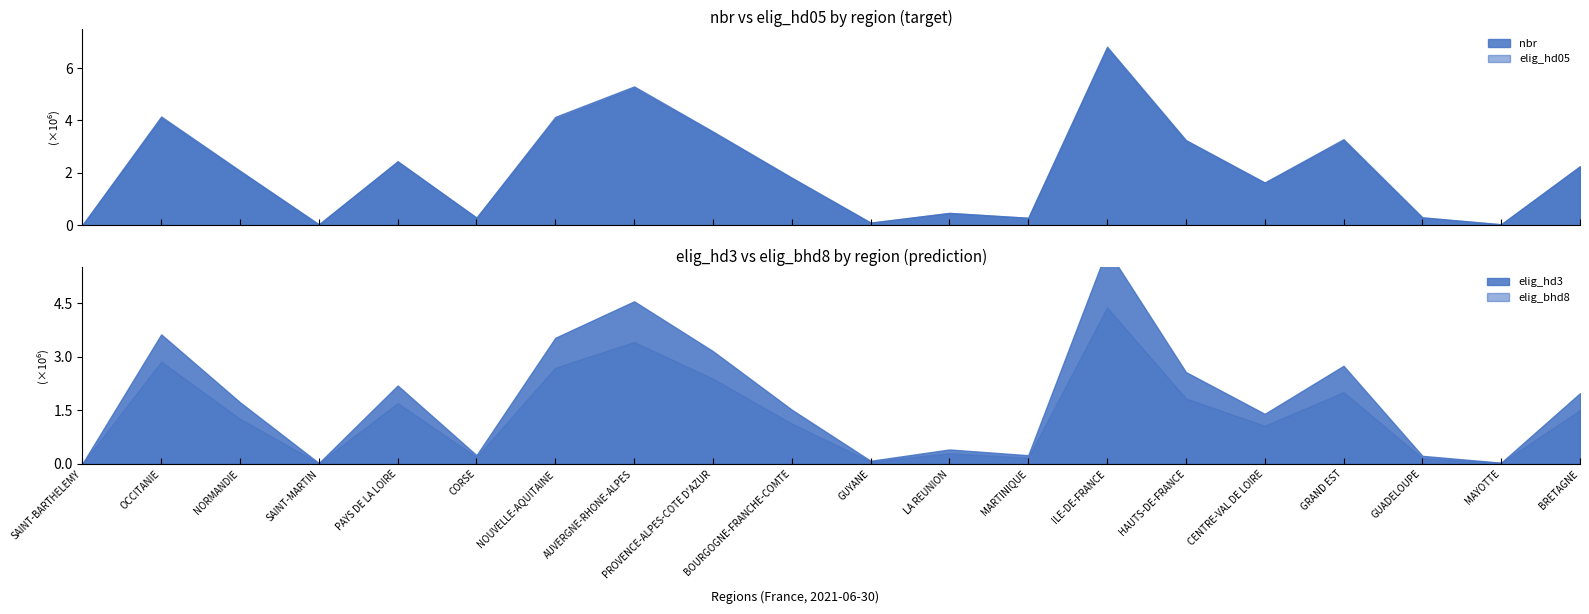

What is the highest value of the nbr series?

6.8